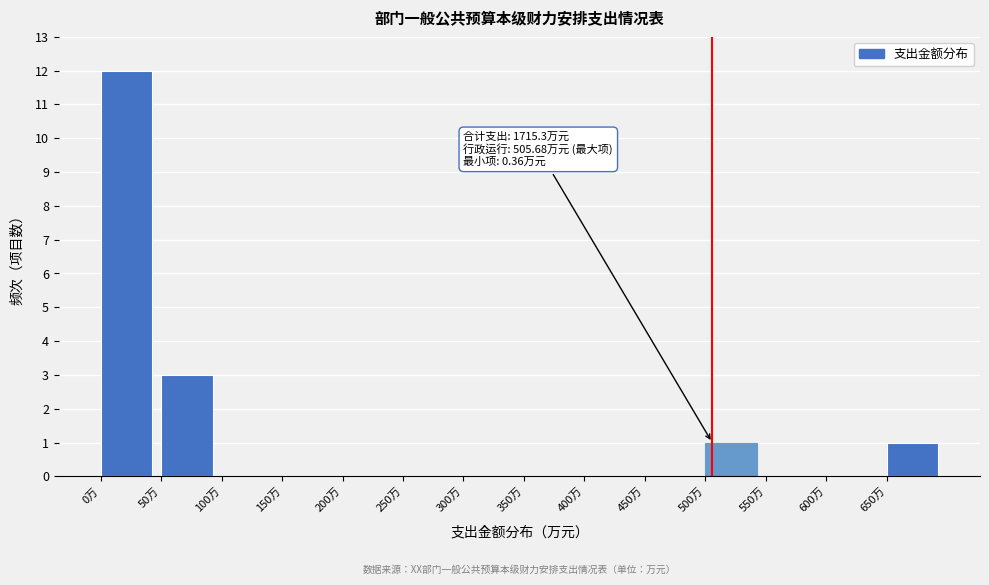

Over which range of the x-axis is the bar tallest?

0 to 50